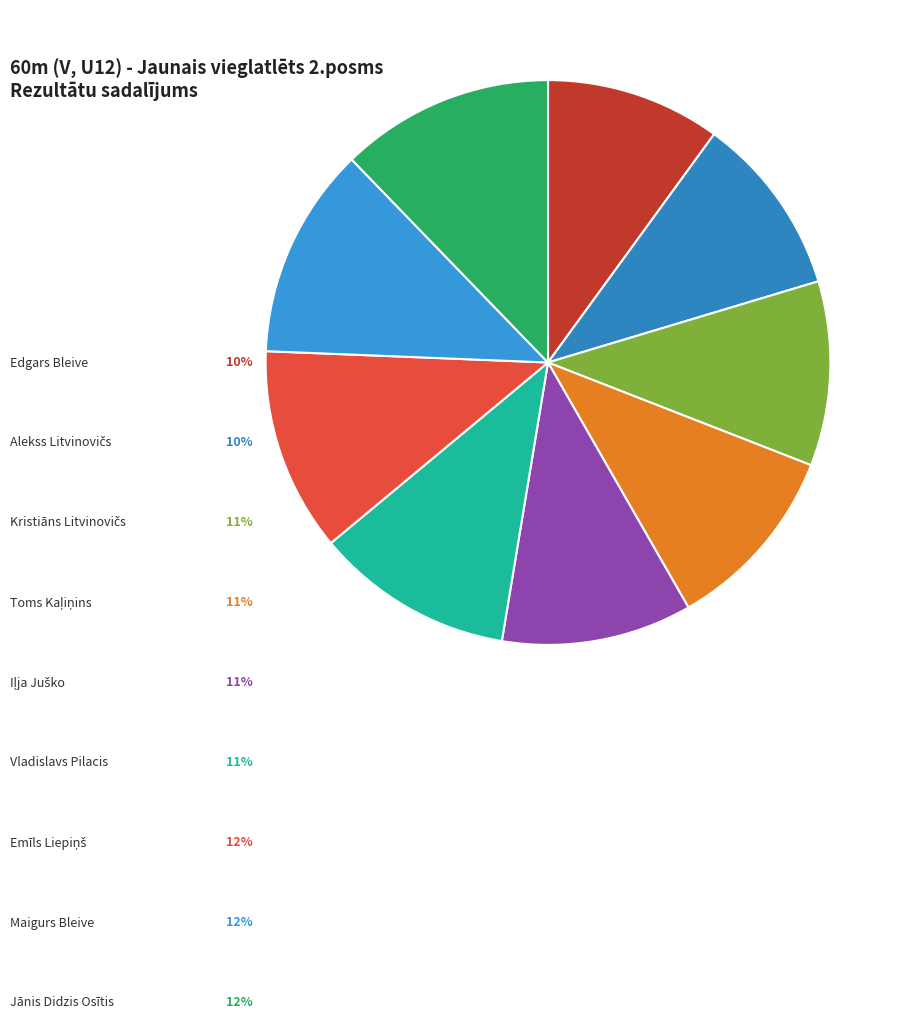

To the nearest percent, what is the average slice percentage?

11%